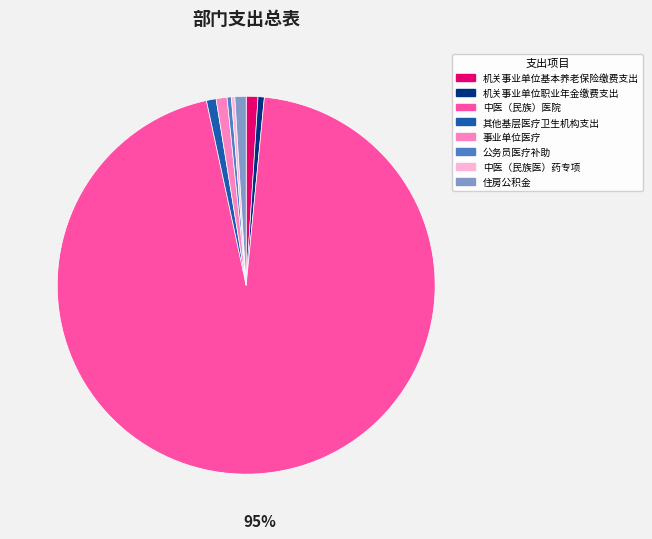

How many segments does this pie chart have?

8